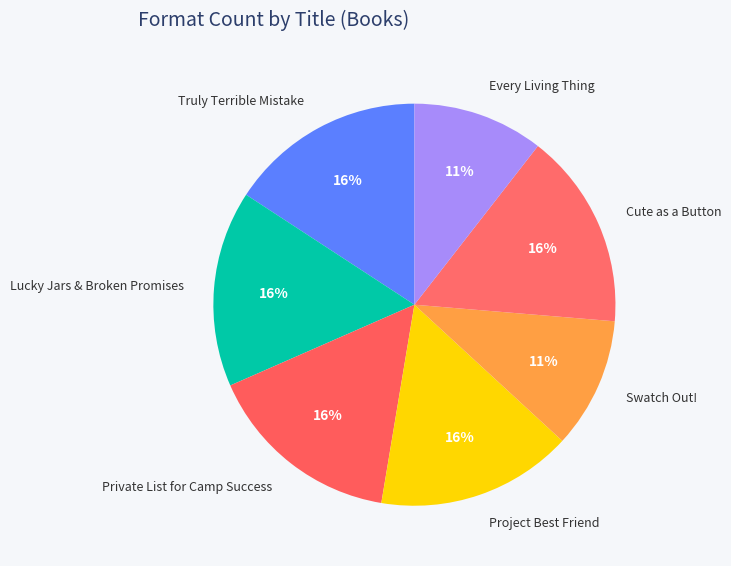

Combined, do Lucky Jars & Broken Promises and Truly Terrible Mistake account for over 50%?

No